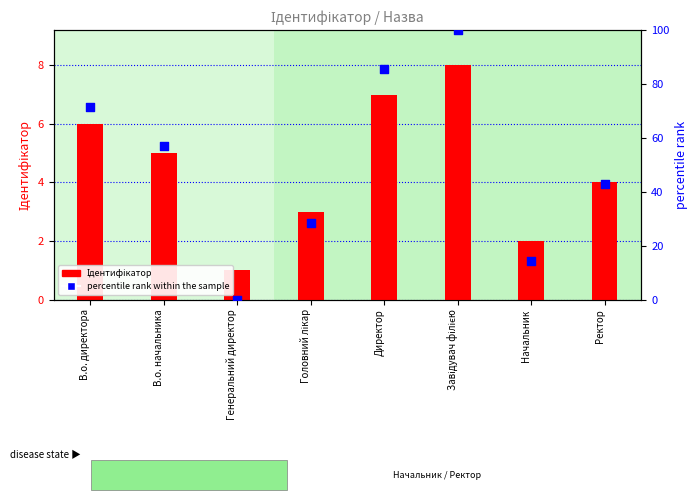

Which series reaches the maximum Y coordinate?

percentile rank within the sample